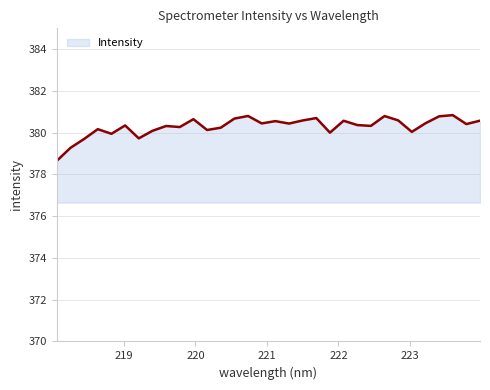

What is the maximum value shown in the chart?

380.8